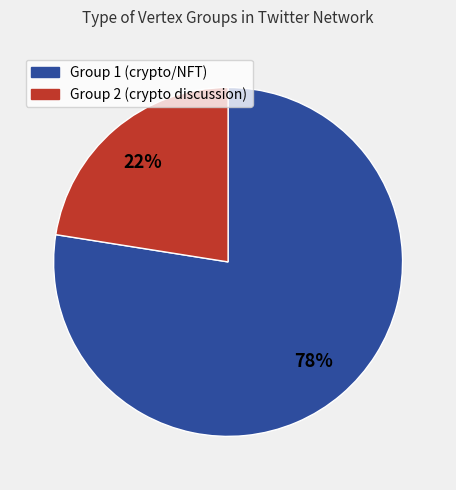

Count the number of slices in the pie.

2